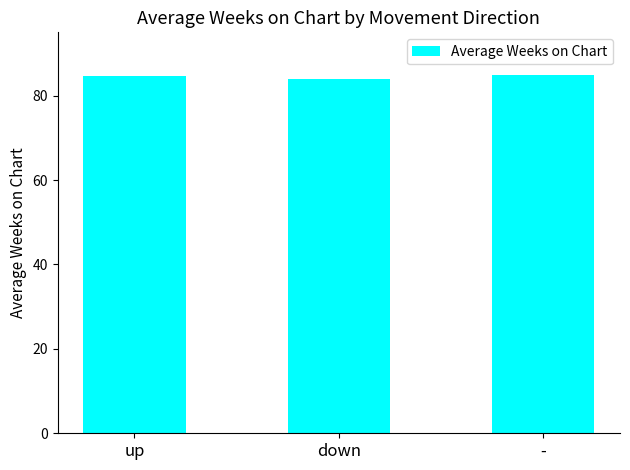

Is it true that the value at down is 84.0?

True